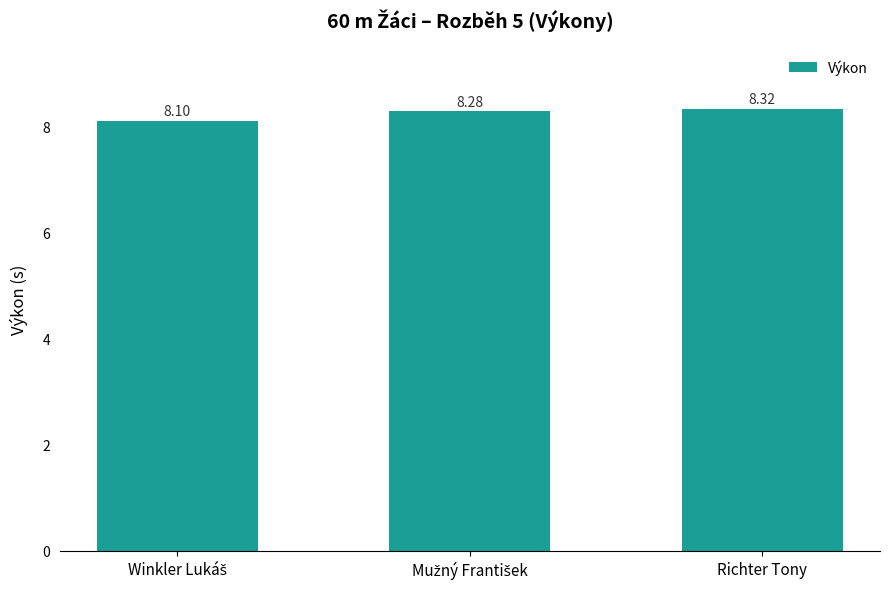

Which label corresponds to the largest value in the chart?

Richter Tony